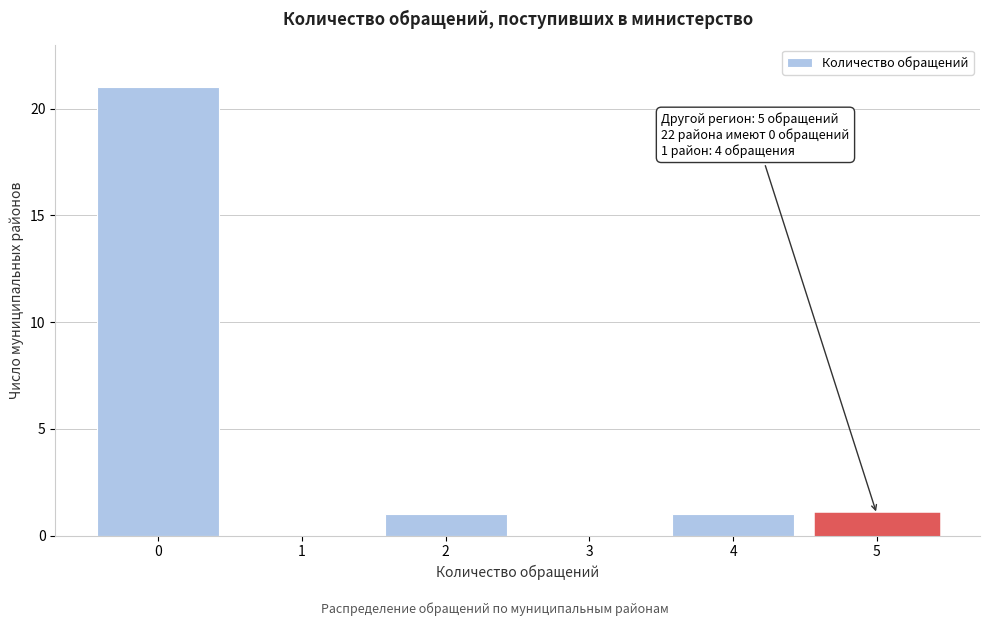

Reading left to right, what are all the values shown in this chart?

0=21	1=0	2=1	3=0	4=1	5=1